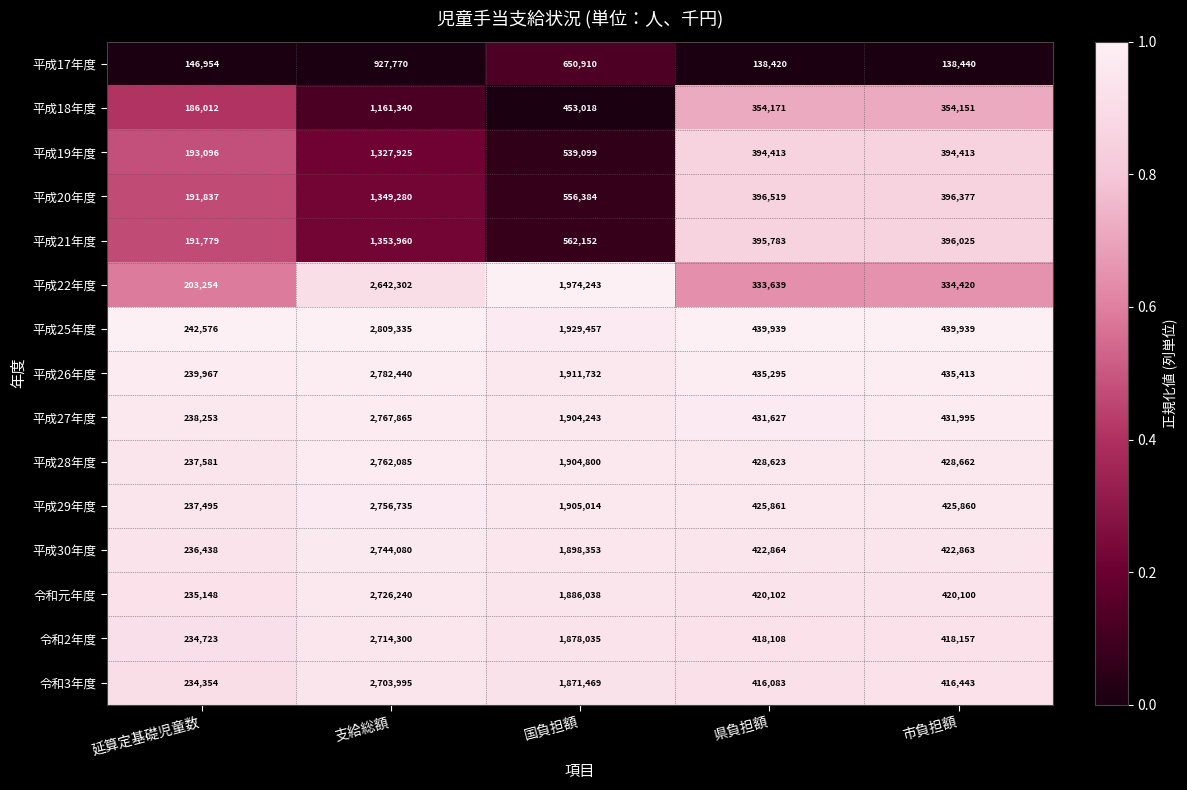

How many 平成19年度 values are between 394413 and 539099?

3